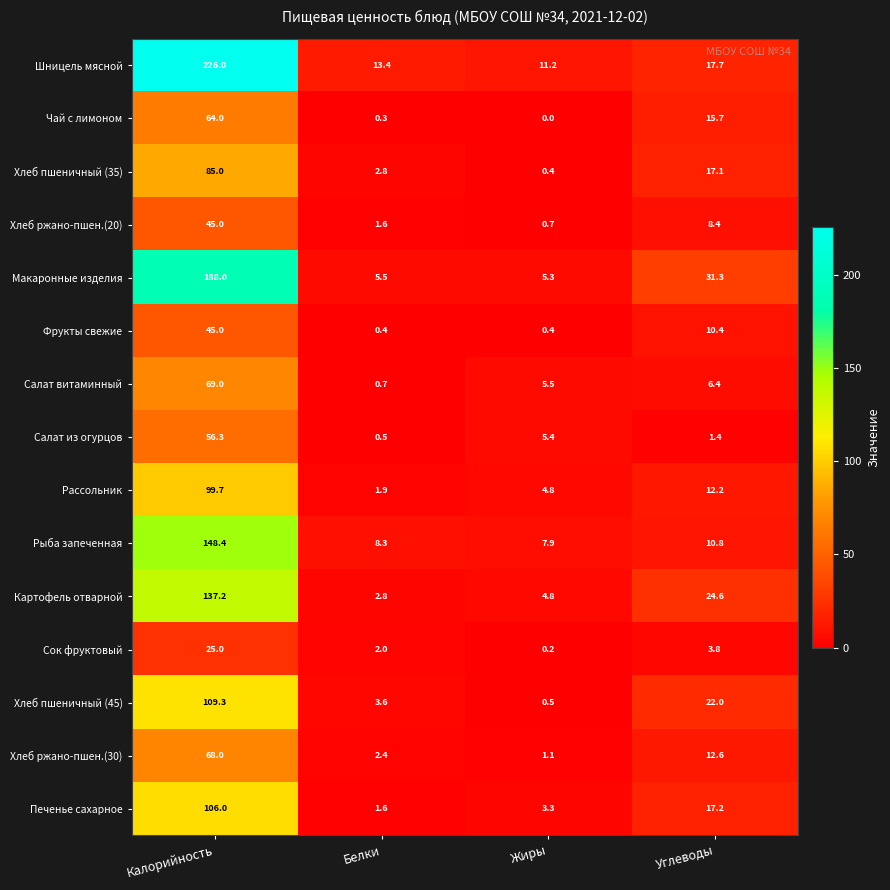

List the labels in order of Чай с лимоном value, largest first.

Калорийность, Углеводы, Белки, Жиры